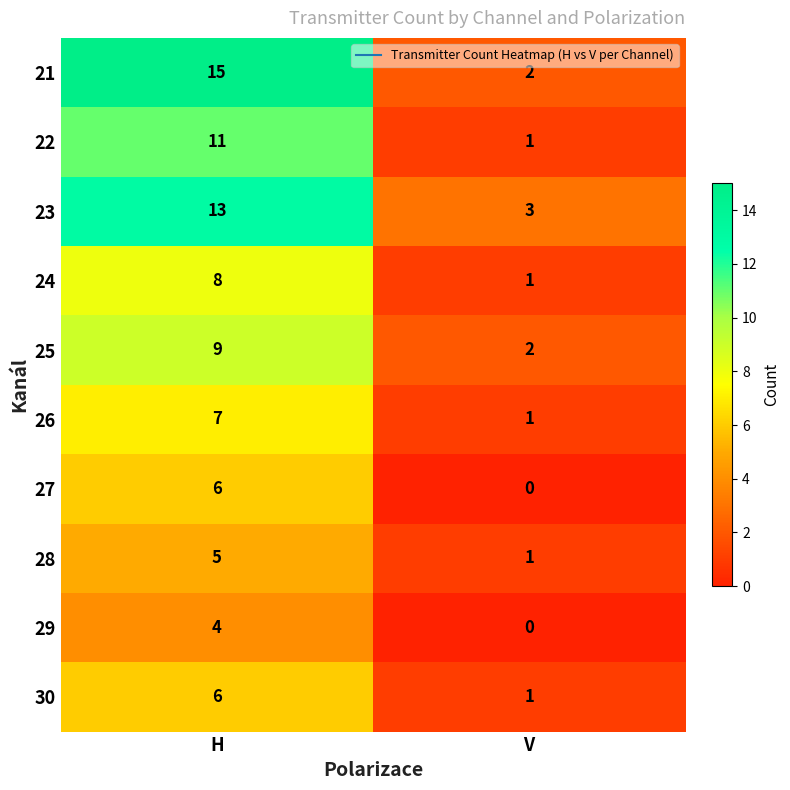

How many distinct data groups are displayed?

10